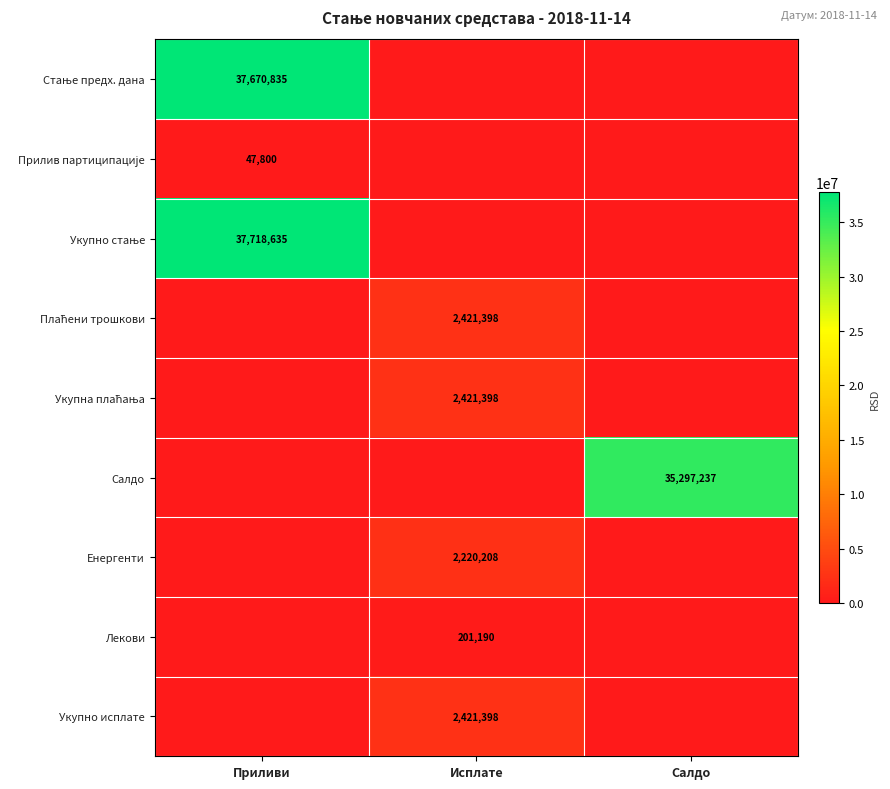

The value of Укупно исплате at Исплате is 2421398. True or false?

True